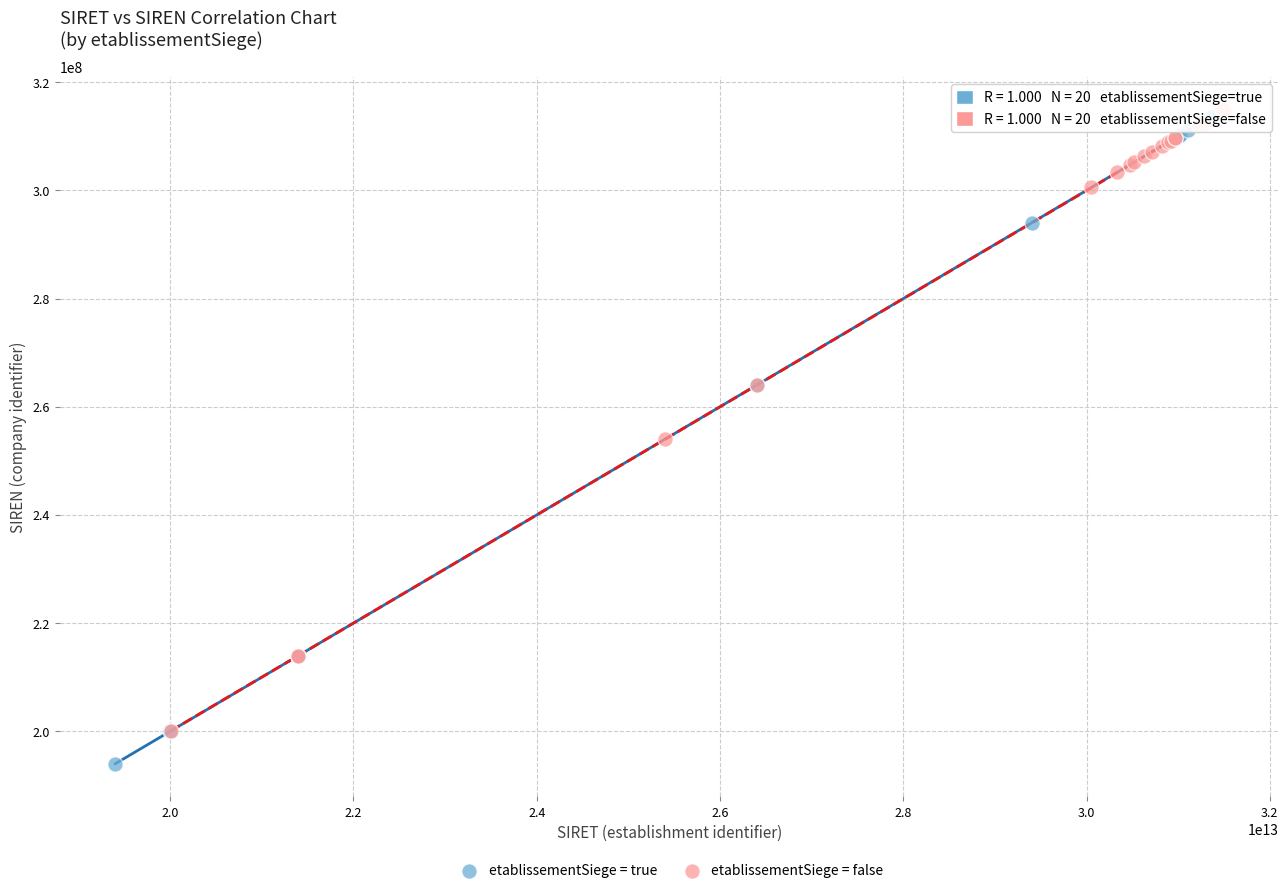

Which series reaches the minimum Y coordinate?

etablissementSiege = true